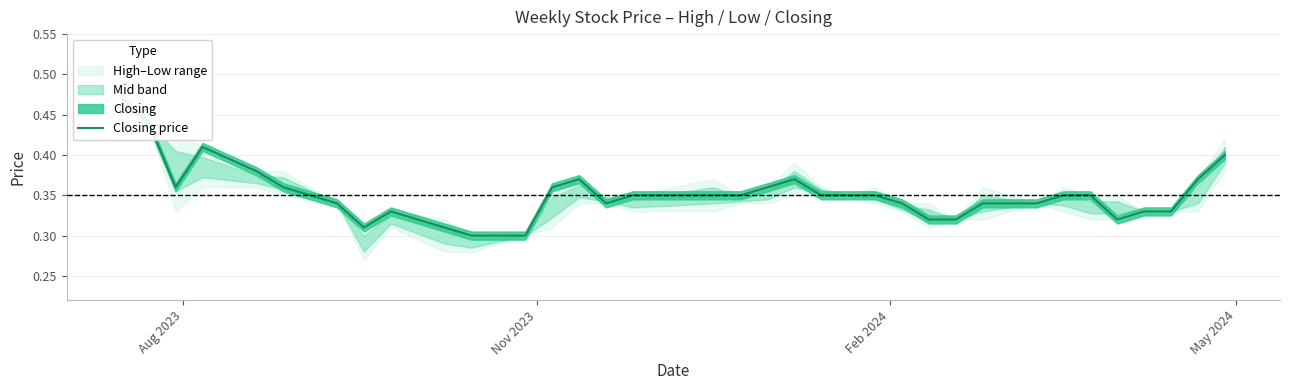

Is it true that the value at 5 is 0.1?

False